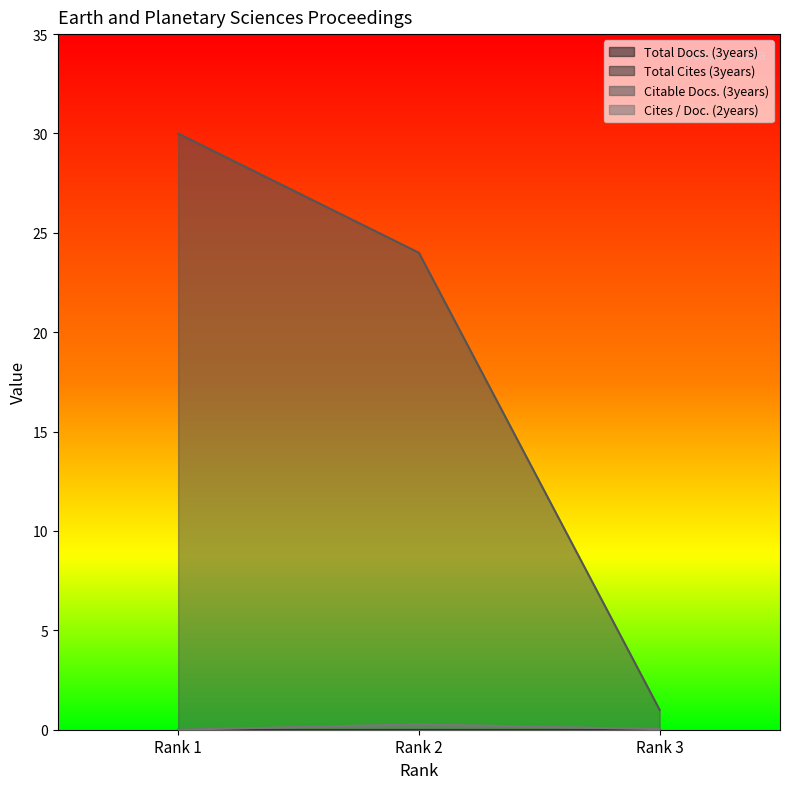

Which series has the widest spread of values?

Citable Docs. (3years)